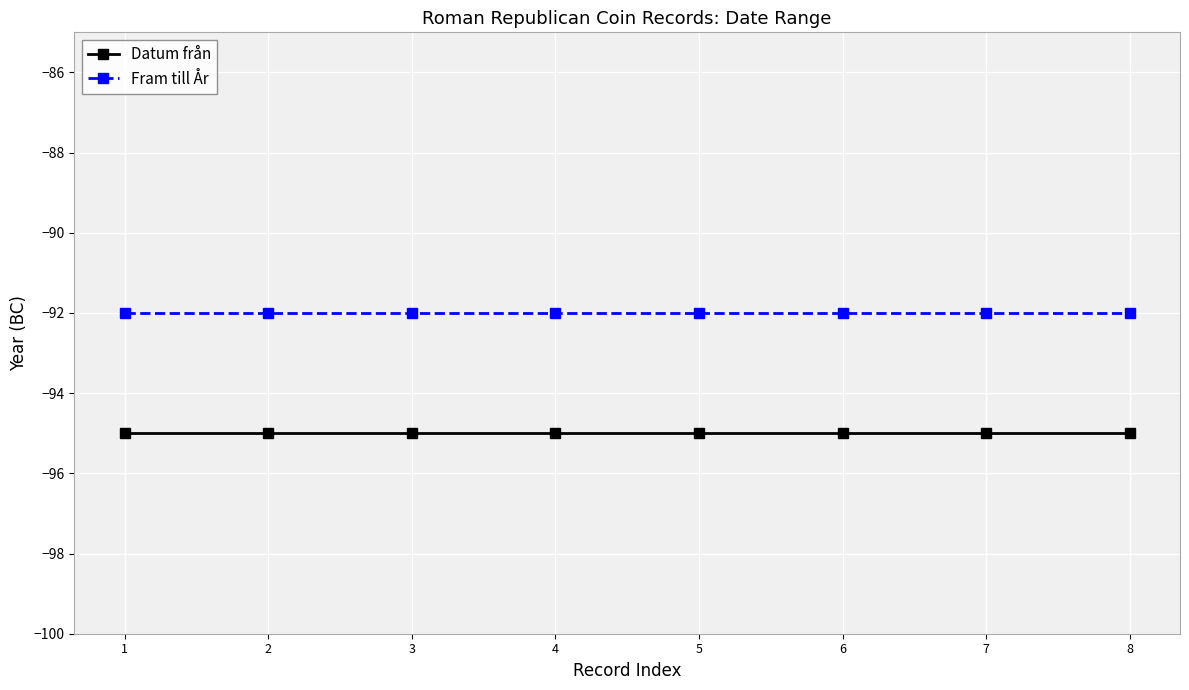

Where is Datum från nearest to the value -95?

1